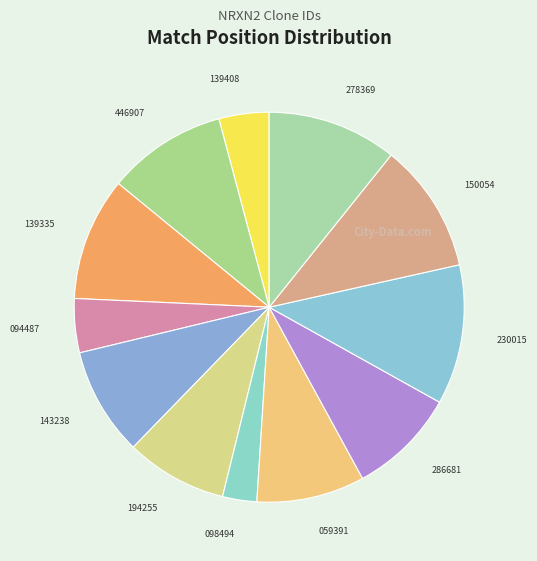

Count the number of slices in the pie.

12